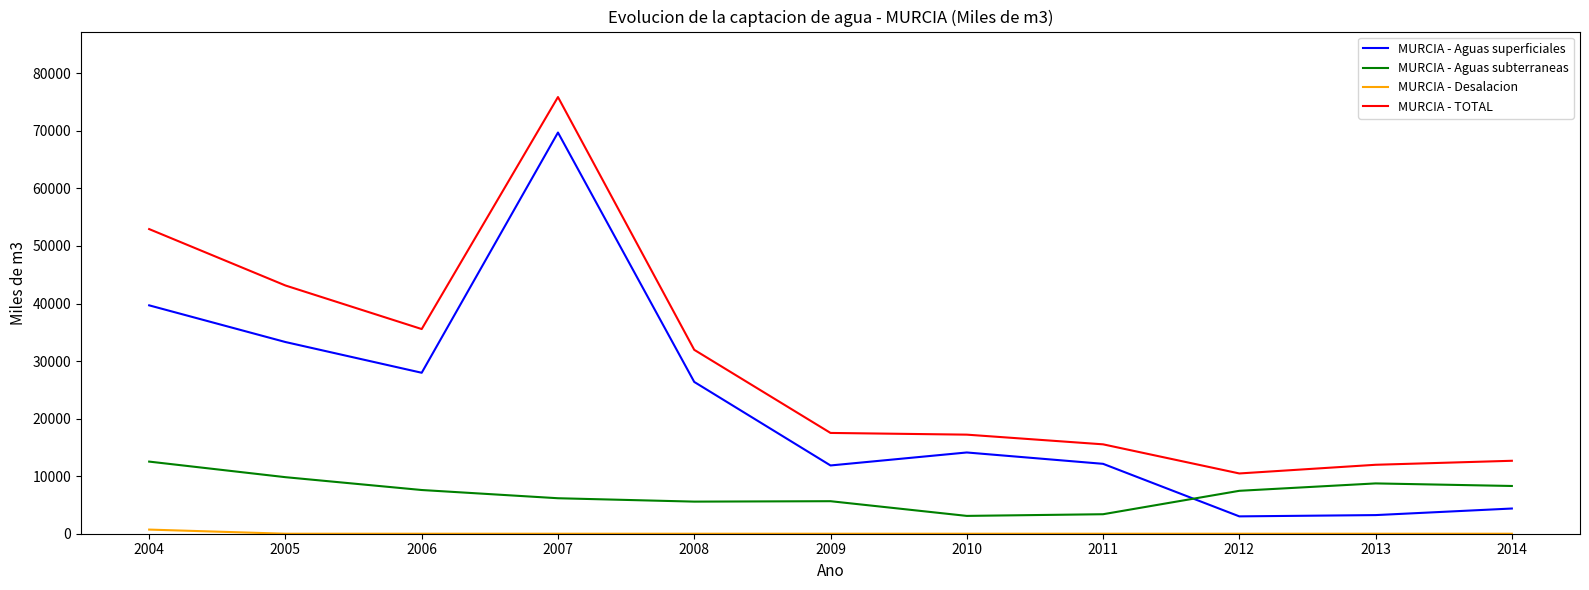

What is the maximum value shown in the chart?

75874